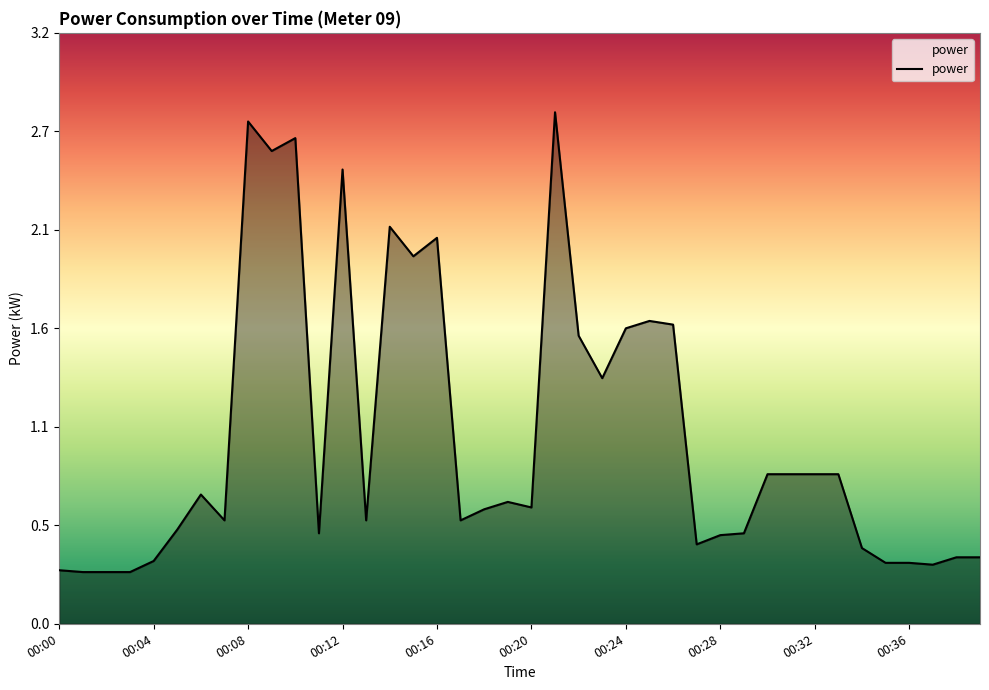

Does the chart display data point markers on the line(s)?

No